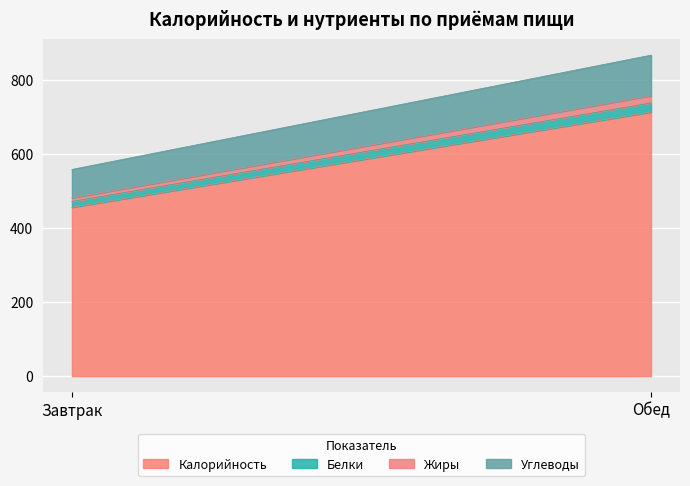

What are all the series names shown in the legend?

Калорийность, Белки, Жиры, Углеводы